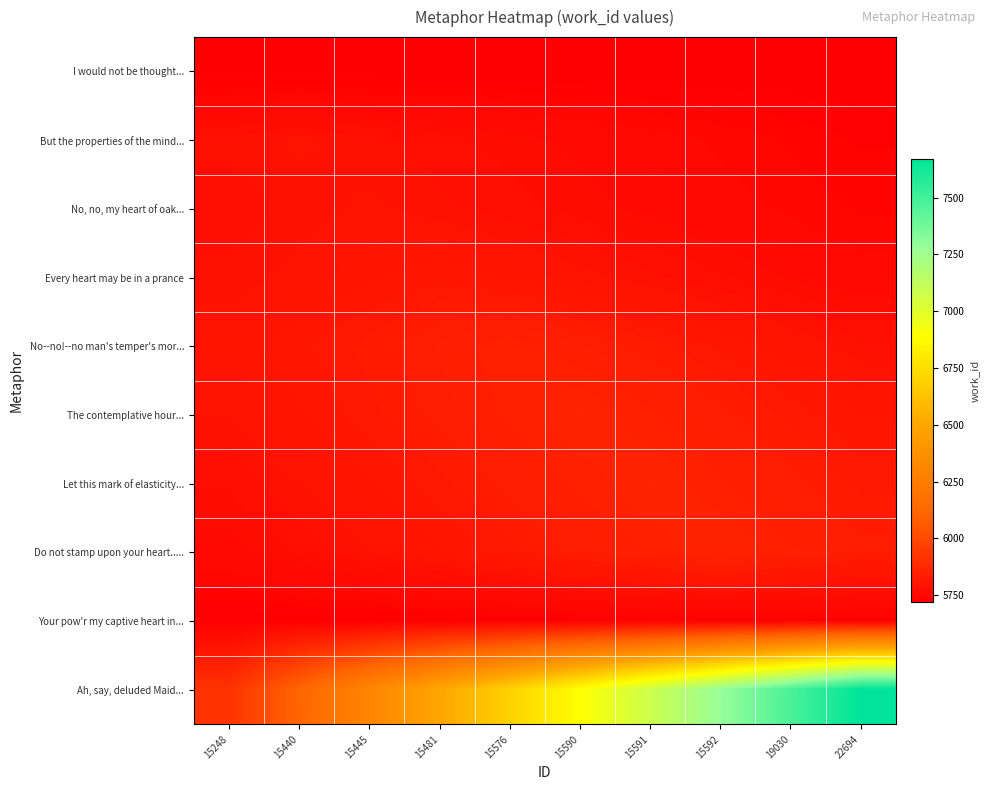

At which category is the sum across all series the highest?

22694